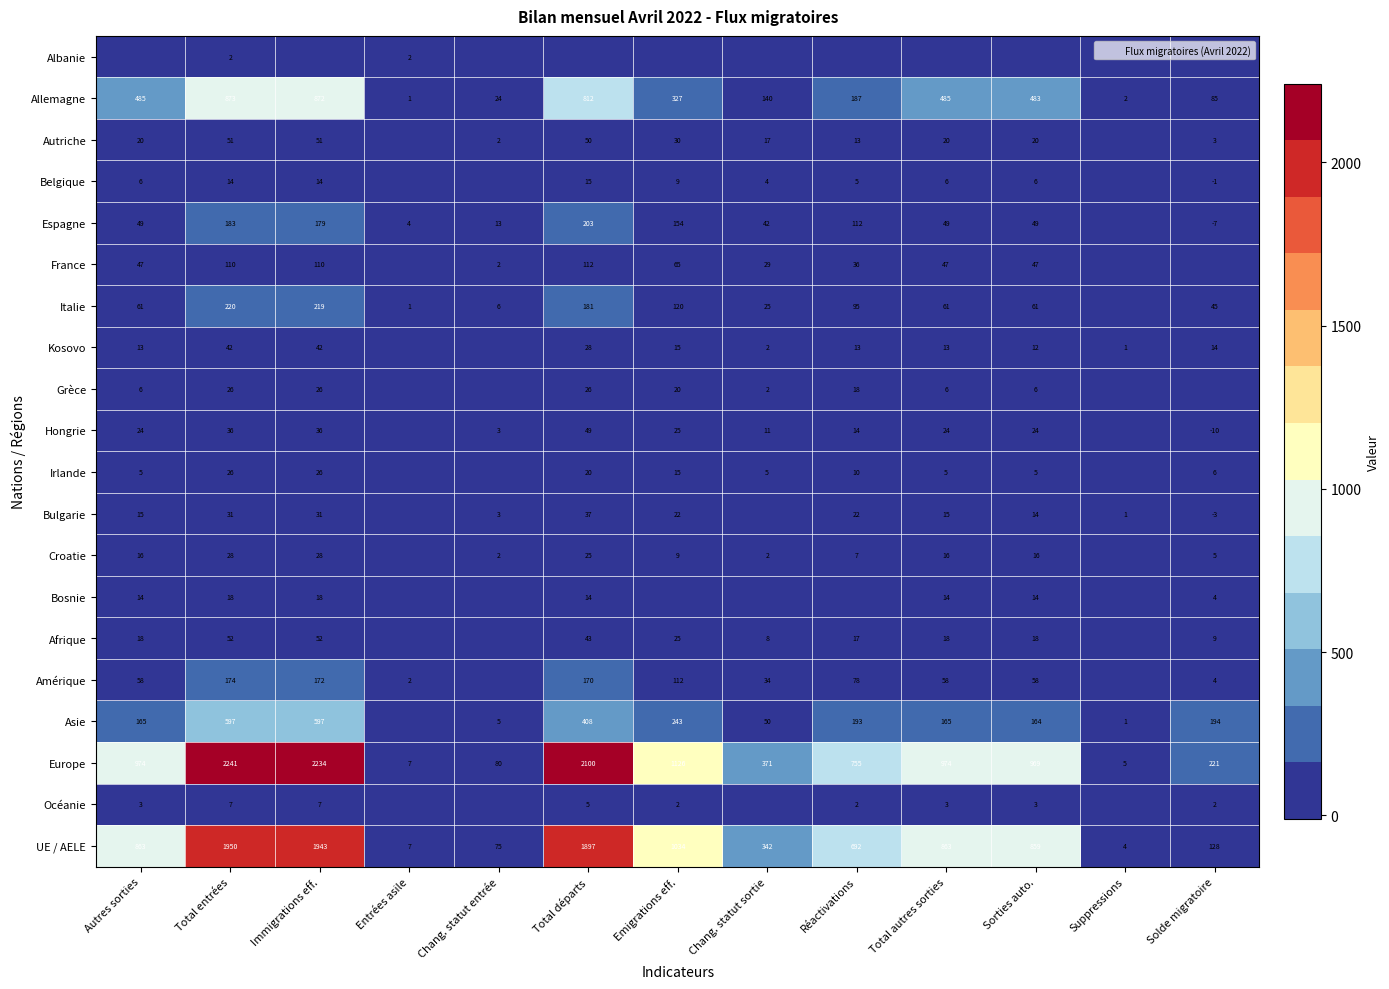

Is it true that Espagne equals 112 at Réactivations?

True